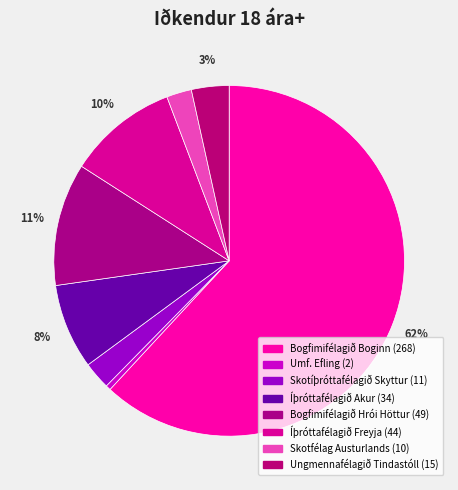

Which has a higher value, Bogfimifélagið Hrói Höttur or Ungmennafélagið Tindastóll?

Bogfimifélagið Hrói Höttur